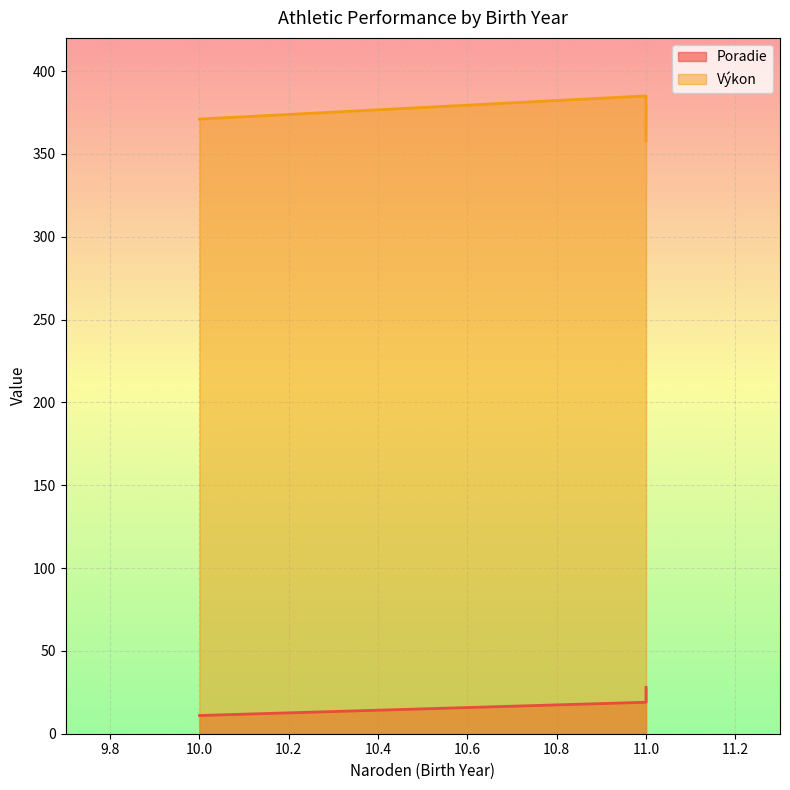

How many values in the Poradie series are below 19?

1